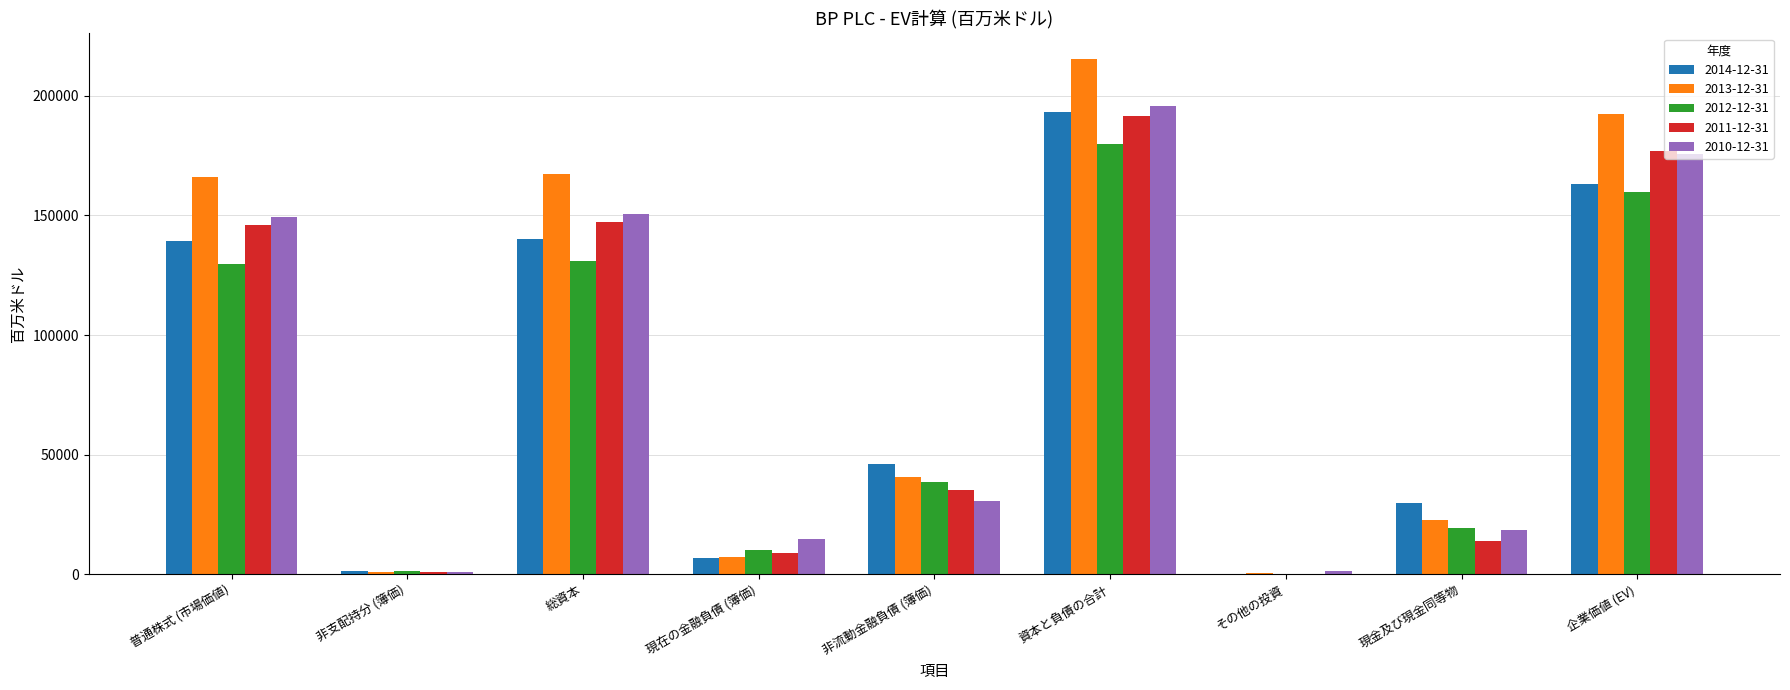

At which category does the chart reach its peak across all series?

資本と負債の合計